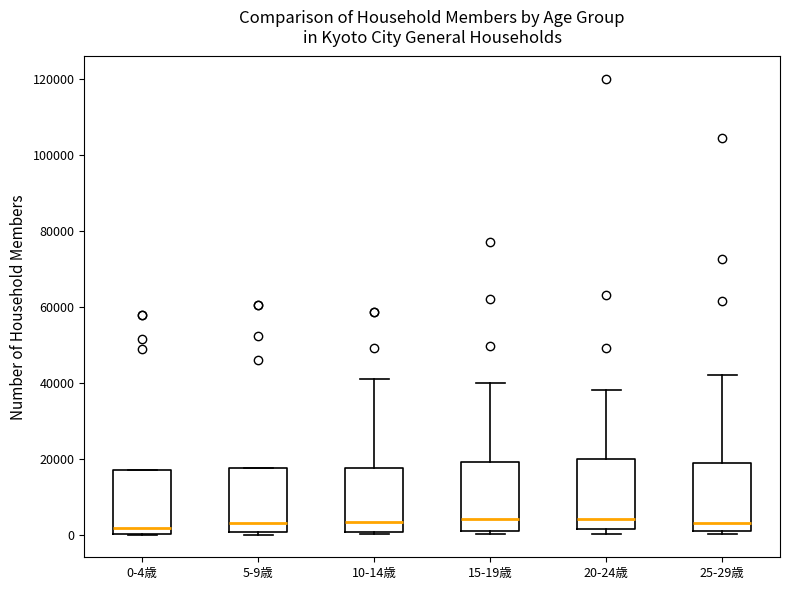

Reading left to right, read every box against the y-axis: the position of its median line, the range the box covers, and the ends of its whiskers. The values are not printed on the chart, so give them approximately, as read against the axis.

0-4歳: median 2000, box 0 to 16000, whiskers 0 to 16000
5-9歳: median 2000, box 0 to 18000, whiskers 0 (just below the box's lower edge) to 18000
10-14歳: median 4000, box 0 to 18000, whiskers 0 (just below the box's lower edge) to 42000
15-19歳: median 4000, box 0 to 20000, whiskers 0 (just below the box's lower edge) to 40000
20-24歳: median 4000, box 2000 to 20000, whiskers 0 to 38000
25-29歳: median 4000, box 0 to 18000, whiskers 0 (just below the box's lower edge) to 42000